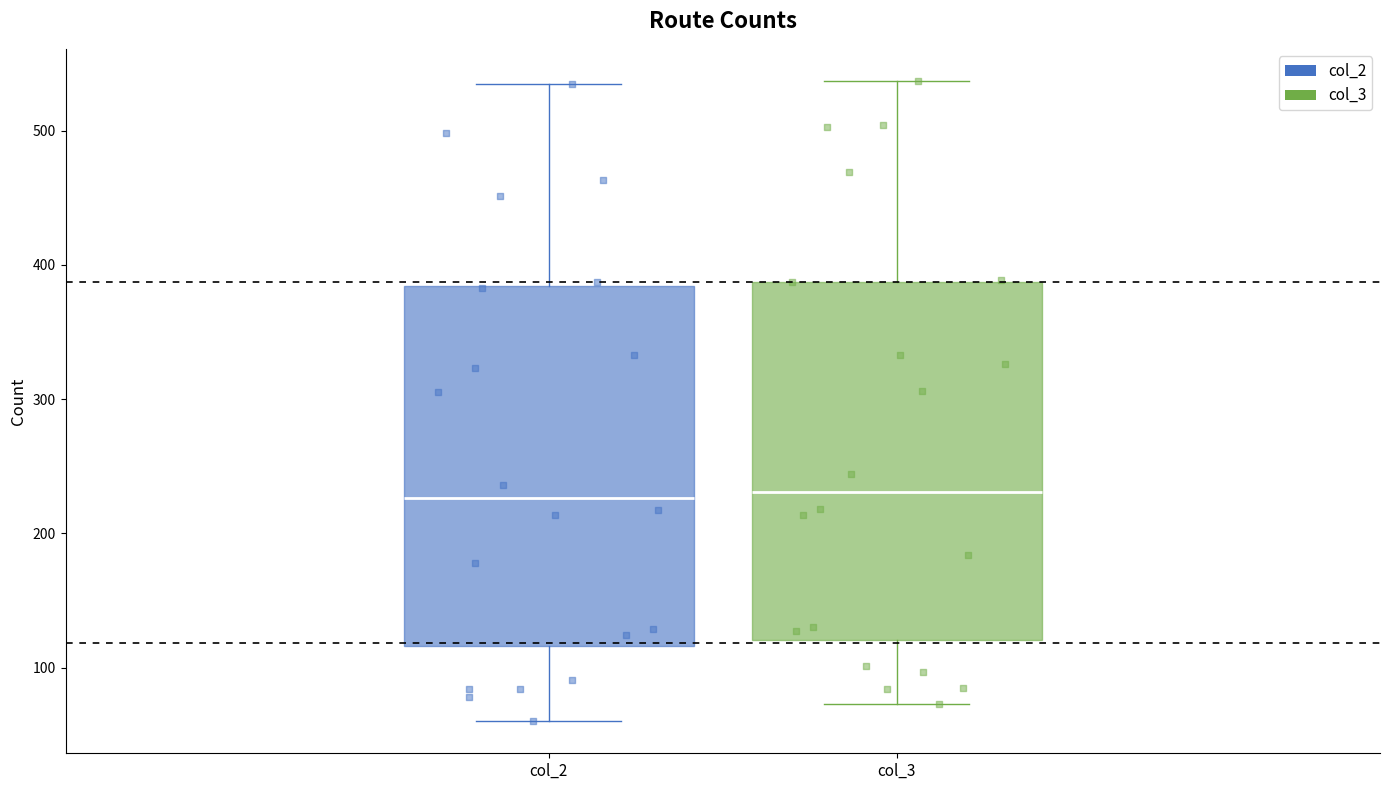

Where does the lower whisker of the box for col_2 end on the y-axis? The values are not printed on the chart, so give them approximately, as read against the axis.

60